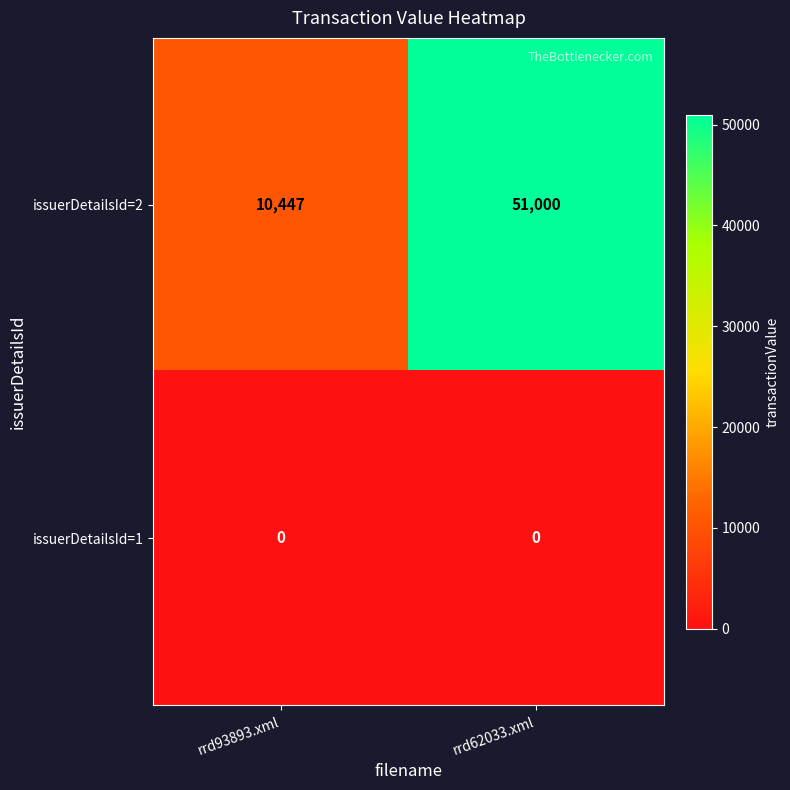

Reading right to left, transcribe all the data shown in this chart.

issuerDetailsId=2: 51000	10447
issuerDetailsId=1: 0	0